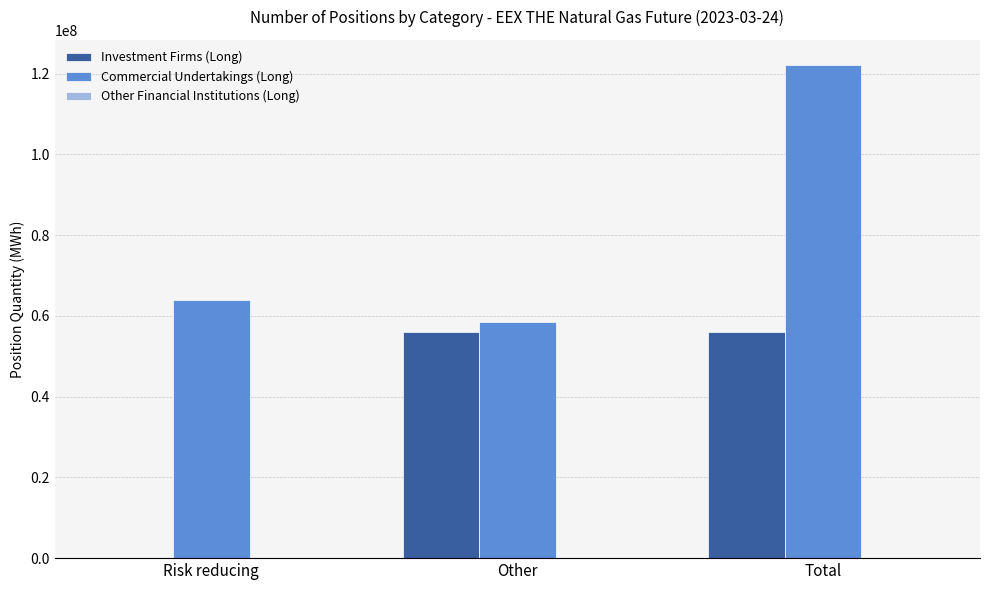

How many groups of bars are there?

3